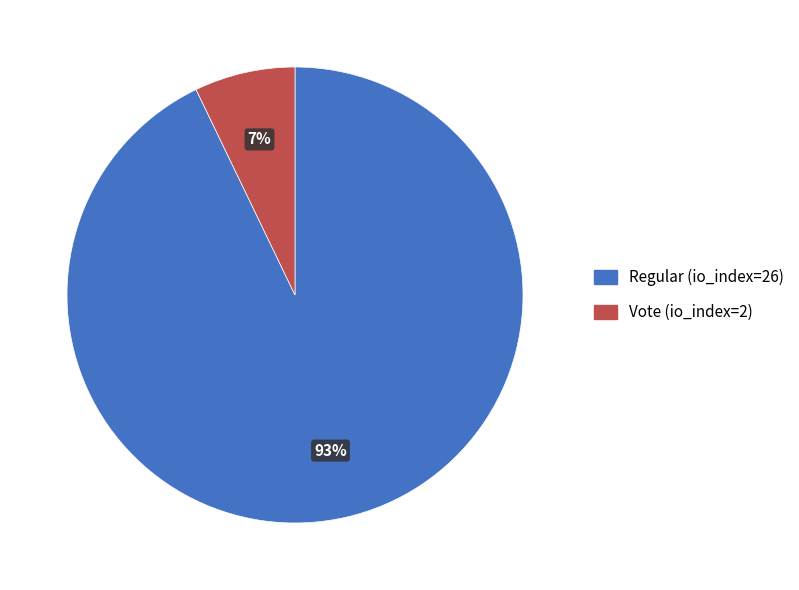

What percentage is the Vote (io_index=2) slice, to the nearest percent?

7%